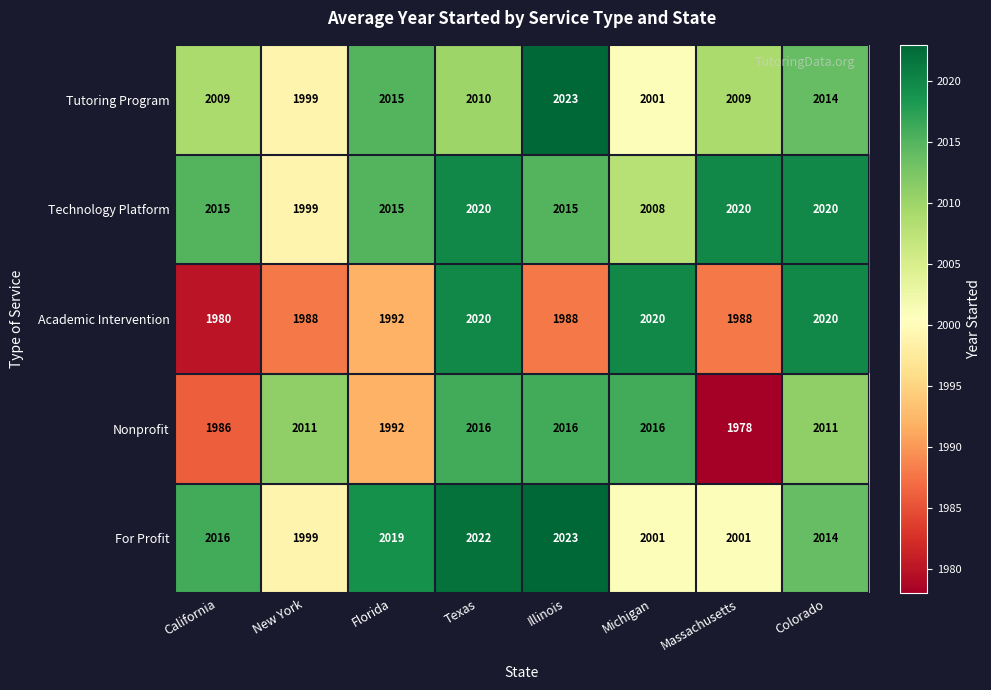

At which category does the chart reach its minimum across all series?

Massachusetts